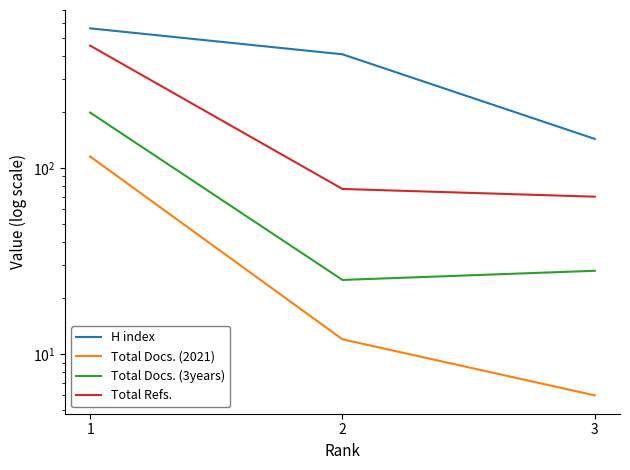

What is the value of the H index point at the 1st from the left?

561